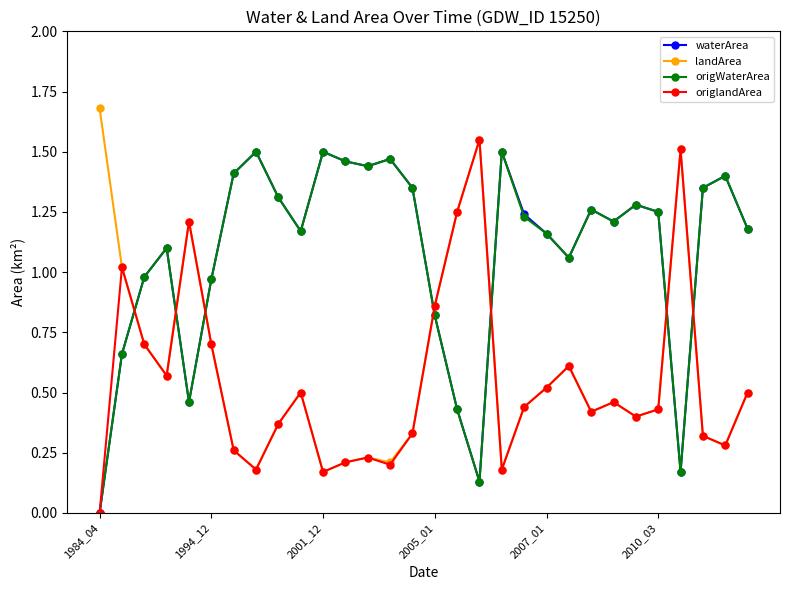

True or false: origlandArea and origWaterArea cross at least once.

True